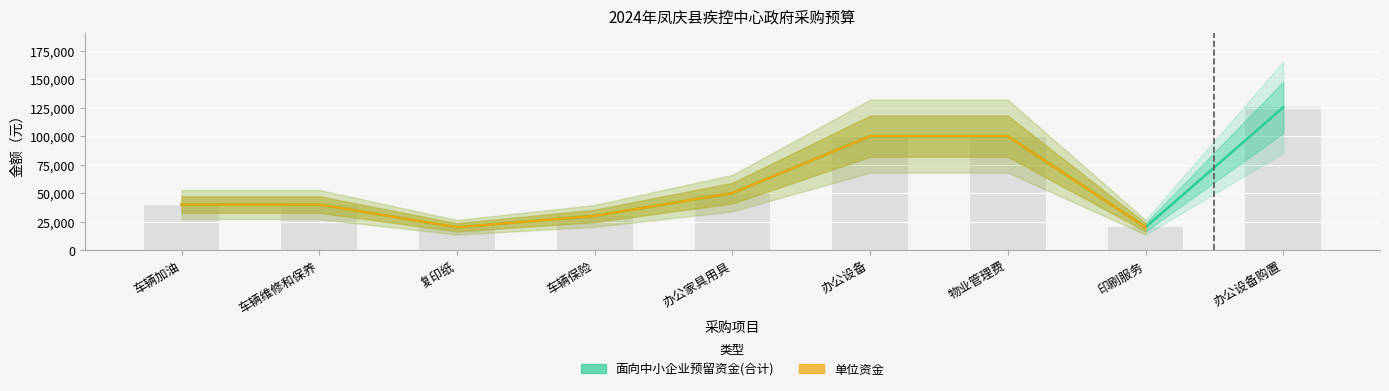

Where is the data nearest to the value 72640?

办公家具用具